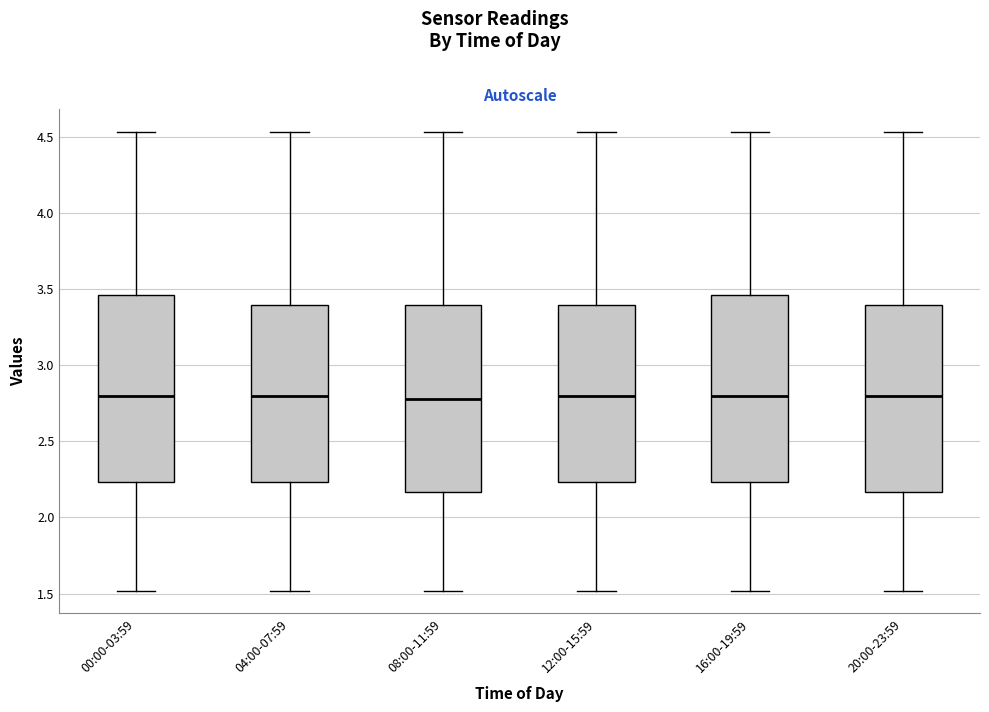

Reading left to right, transcribe this box plot: for each box, give where its median line is, the range the box spans, and where its two whiskers end, as read against the y-axis. The values are not printed on the chart, so give them approximately, as read against the axis.

00:00-03:59: median 2.80, box 2.25 to 3.45, whiskers 1.50 to 4.55
04:00-07:59: median 2.80, box 2.25 to 3.40, whiskers 1.50 to 4.55
08:00-11:59: median 2.80, box 2.15 to 3.40, whiskers 1.50 to 4.55
12:00-15:59: median 2.80, box 2.25 to 3.40, whiskers 1.50 to 4.55
16:00-19:59: median 2.80, box 2.25 to 3.45, whiskers 1.50 to 4.55
20:00-23:59: median 2.80, box 2.15 to 3.40, whiskers 1.50 to 4.55